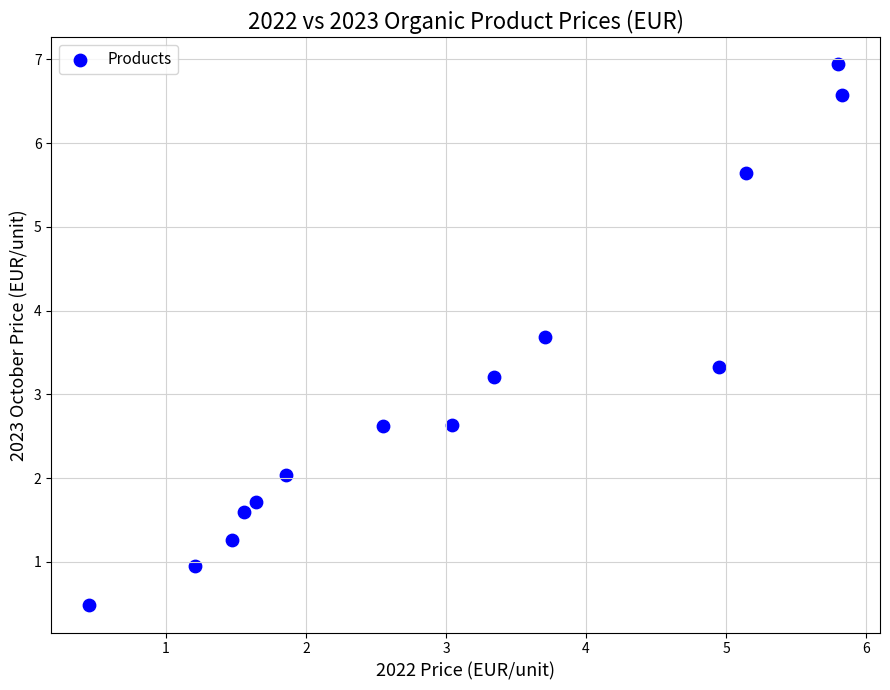

What is the range of X values (max minus min)?

5.4